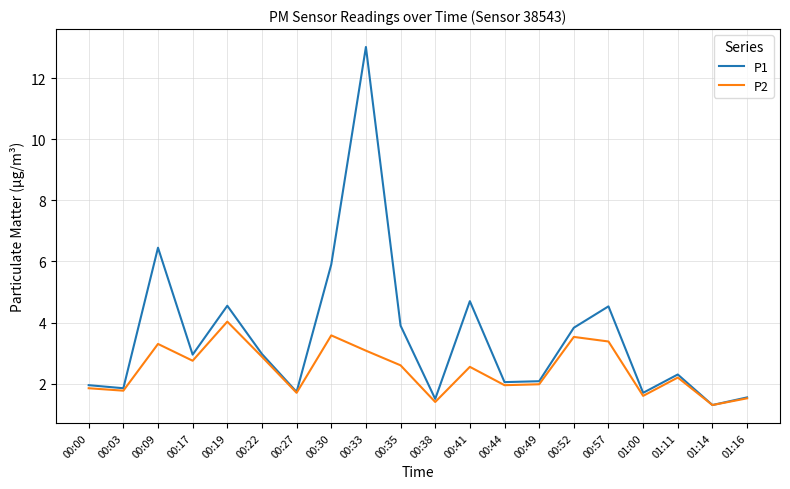

At how many categories does at least one series exceed 9?

1